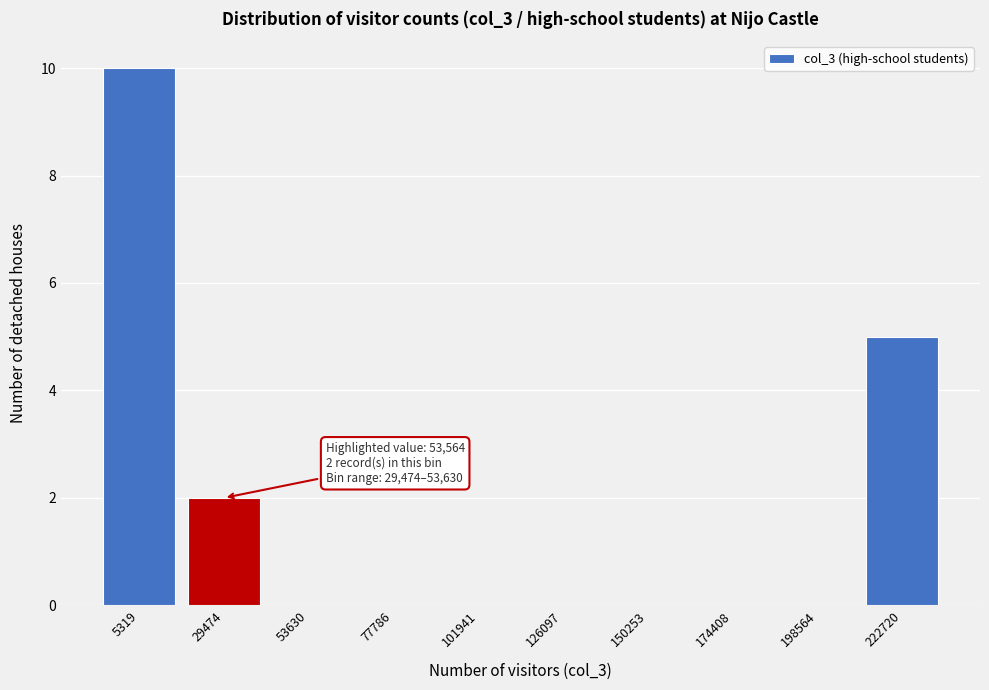

Reading left to right, what are all the values shown in this chart?

5319=10	29474=2	53630=0	77786=0	101941=0	126097=0	150253=0	174408=0	198564=0	222720=5